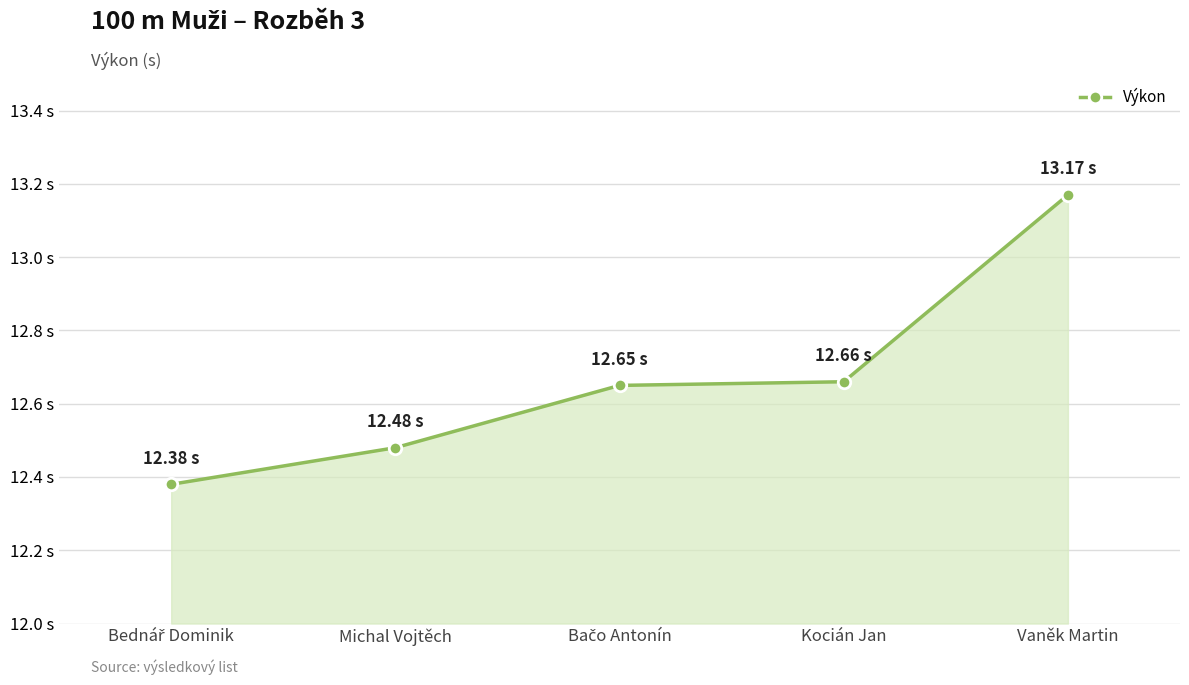

What is the minimum value shown in the chart?

12.4